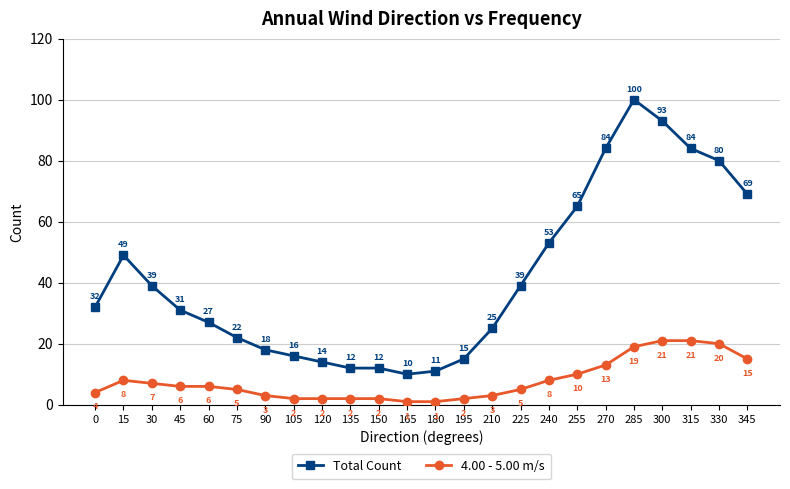

At 300, list the series in order from smallest to largest.

4.00 - 5.00 m/s, Total Count